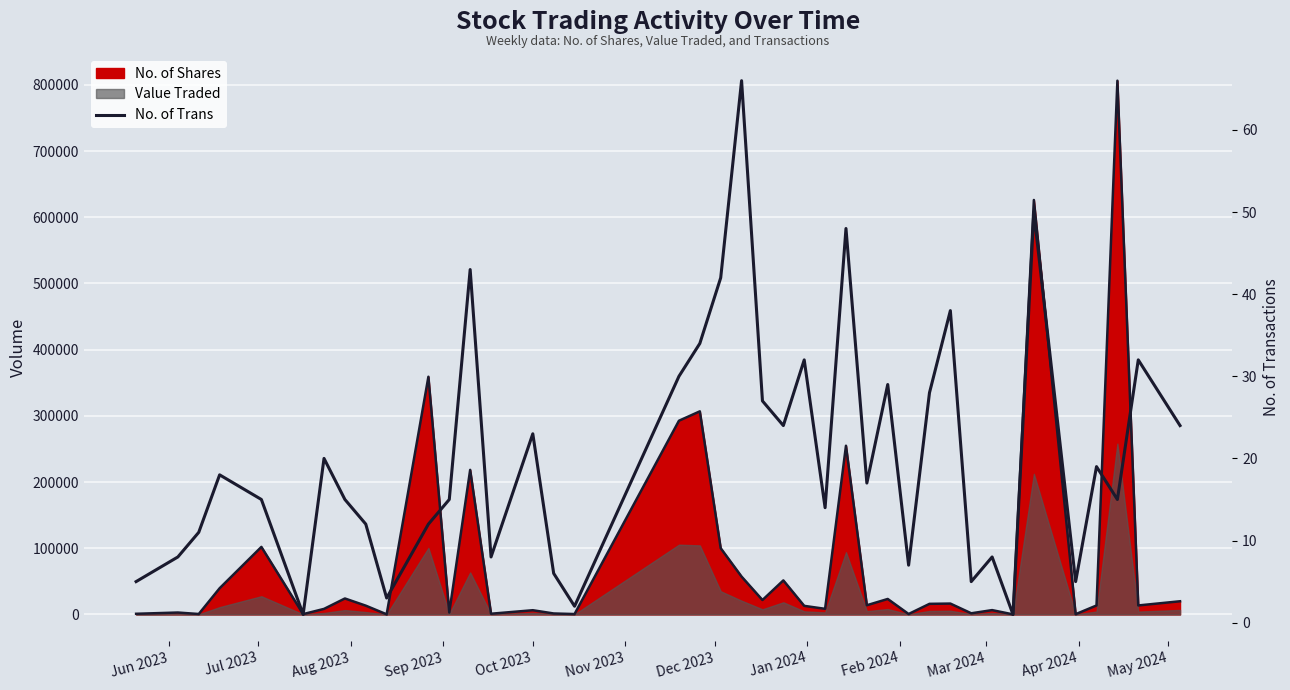

At which category does the chart reach its minimum across all series?

Nov 2023